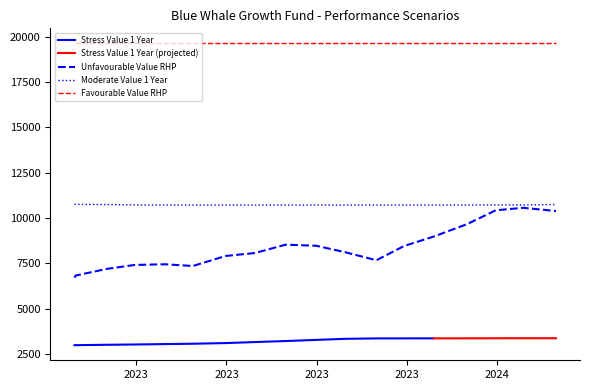

What is the minimum value for Moderate Value 1 Year?

10717.1